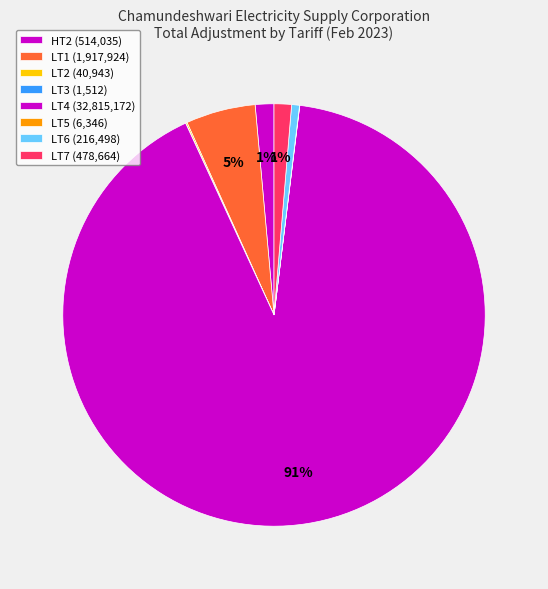

To the nearest percent, what percentage of the pie is LT6?

1%